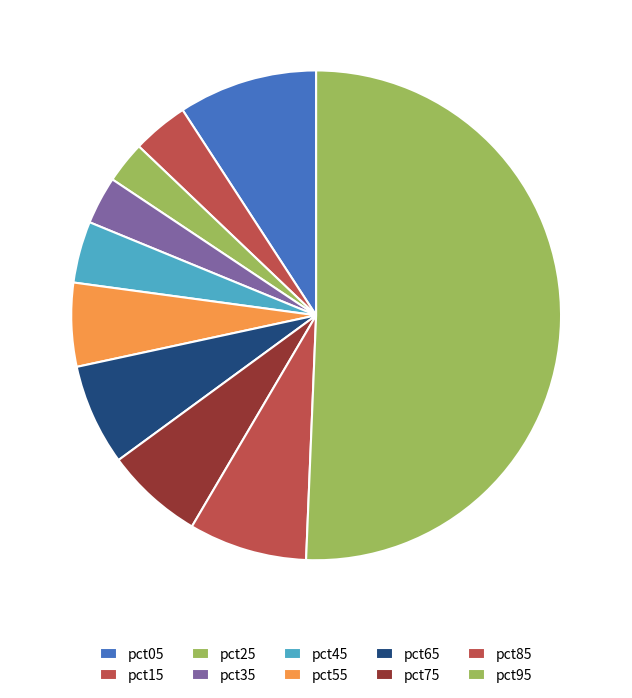

What is the majority slice?

pct95